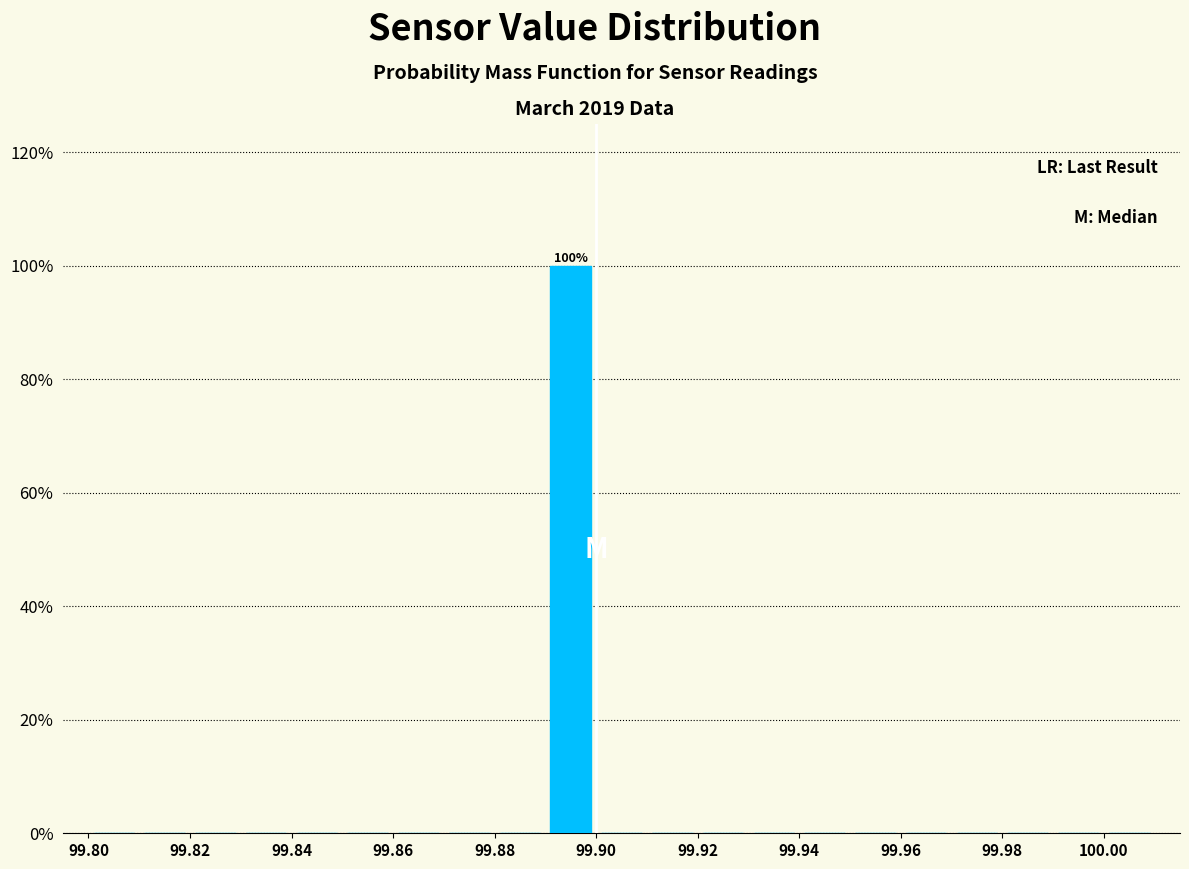

Over which range of the x-axis is the bar tallest?

99.89 to 99.90